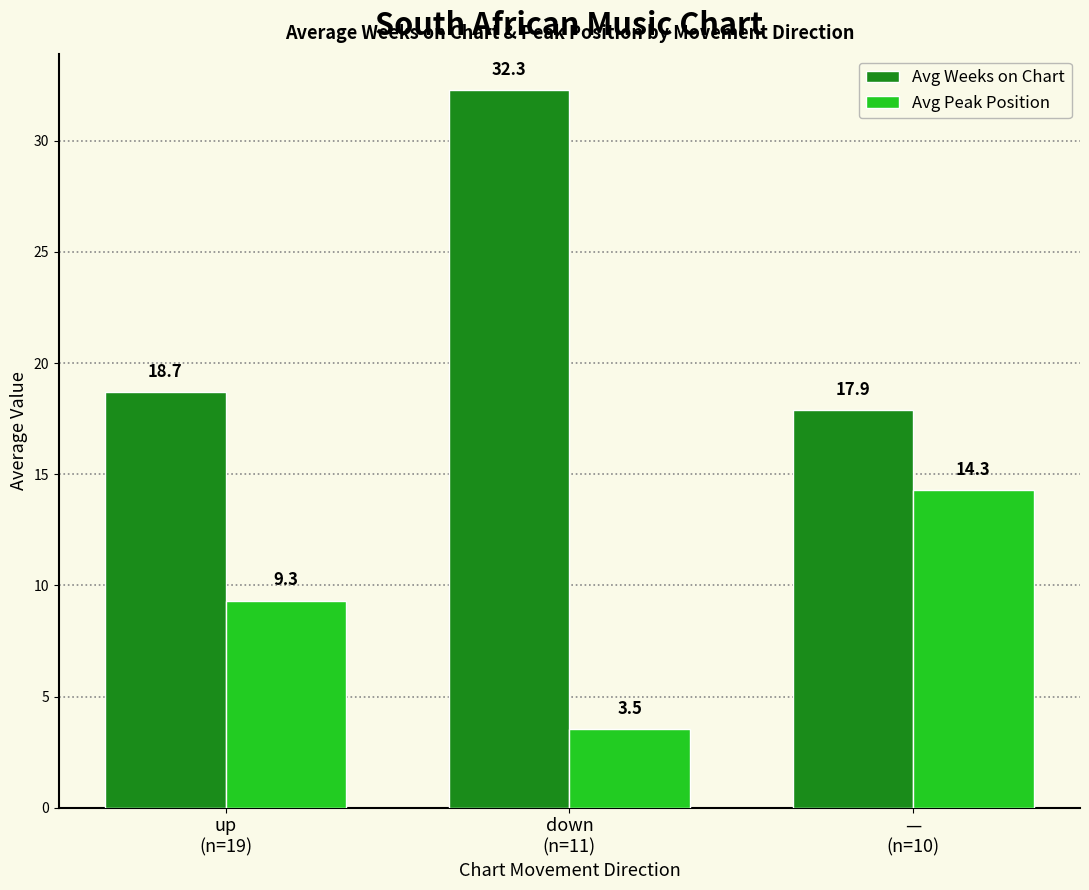

The Avg Peak Position series shows 12.5 at up
(n=19). True or false?

False